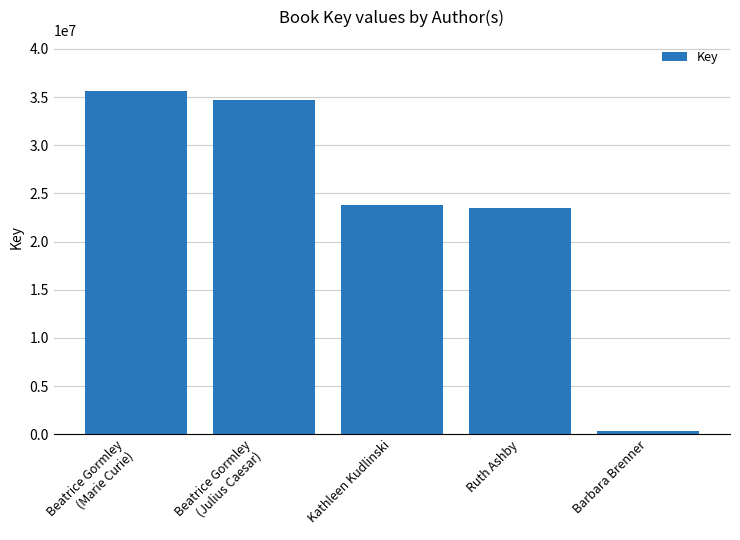

The value at Beatrice Gormley
(Julius Caesar) is 34696767. True or false?

True